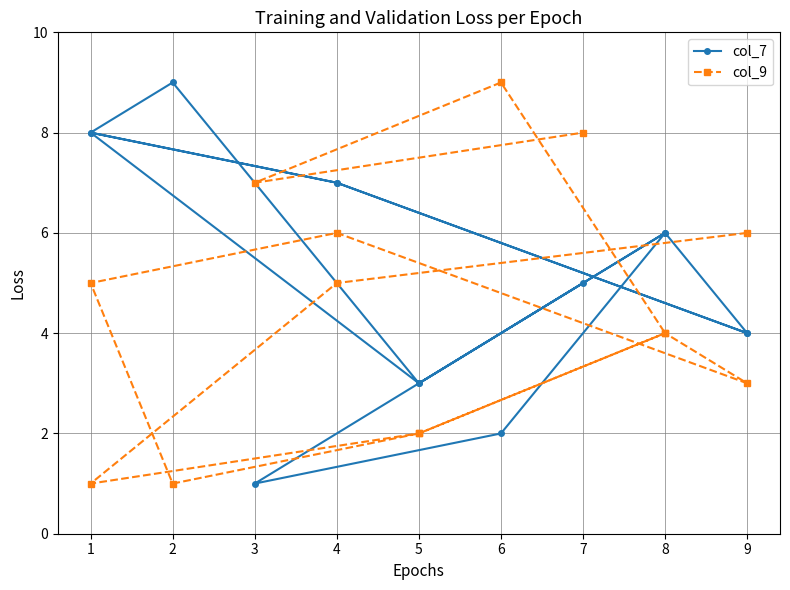

The col_9 series shows 7 at 12. True or false?

True